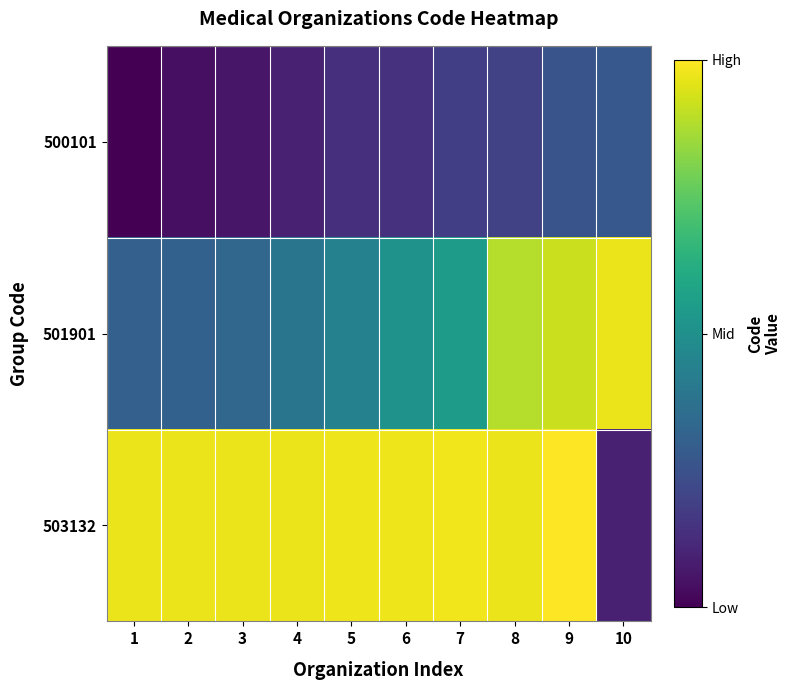

Reading left to right, list all the values displayed in this chart.

500101: 1=0.0	2=0.0	3=0.1	4=0.1	5=0.1	6=0.1	7=0.2	8=0.2	9=0.3	10=0.3
501901: 1=0.3	2=0.3	3=0.3	4=0.4	5=0.4	6=0.5	7=0.6	8=0.9	9=0.9	10=1.0
503132: 1=1.0	2=1.0	3=1.0	4=1.0	5=1.0	6=1.0	7=1.0	8=1.0	9=1.0	10=0.1